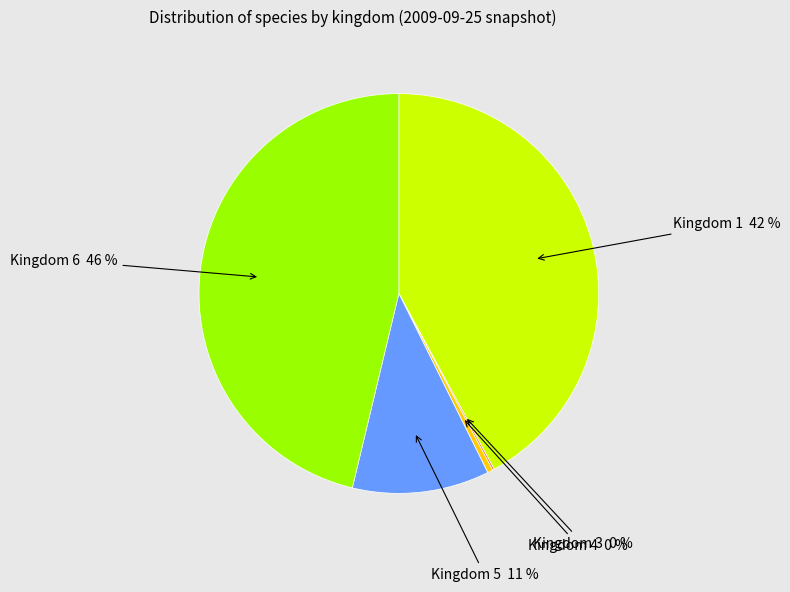

Does Kingdom 1 represent more than half of the total?

No